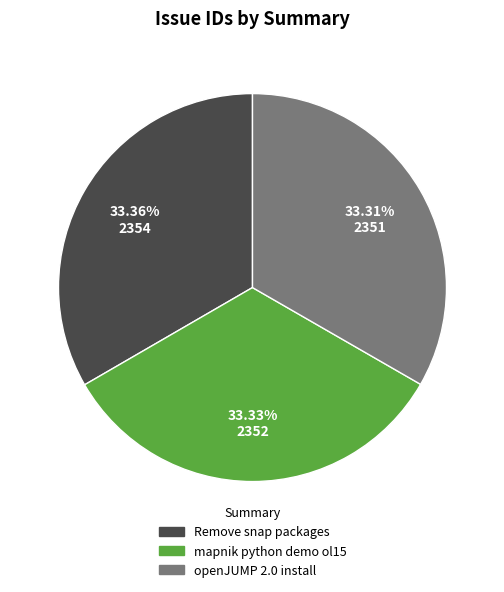

The mapnik python demo ol15 slice represents 33% of the pie. True or false?

True